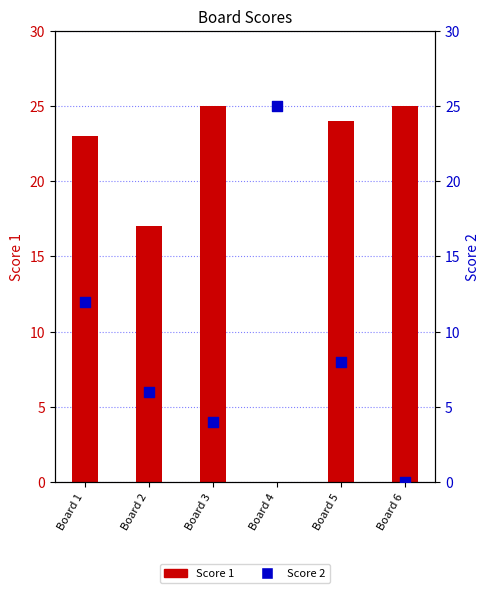

At which category is the sum across all series the highest?

Board 1